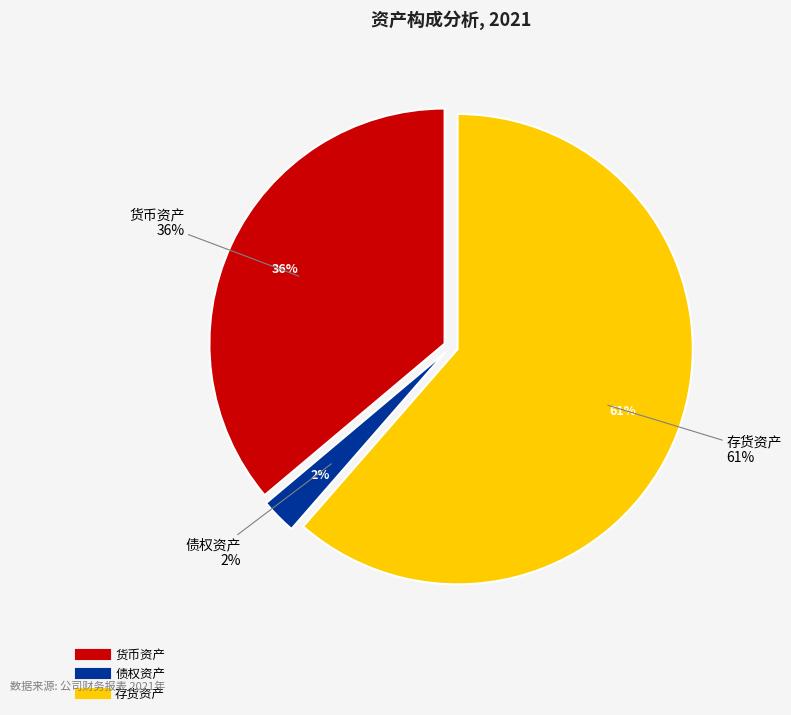

To the nearest percent, what percentage of the pie is 货币资产?

36%